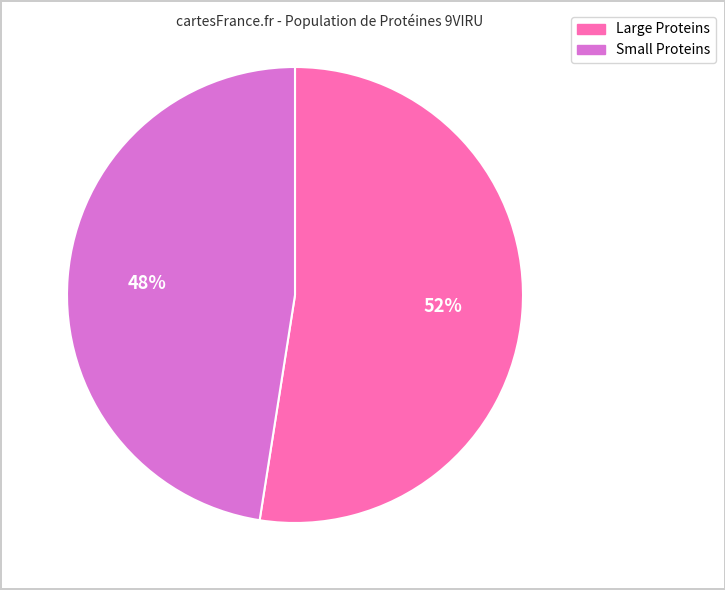

Does any single category account for the majority?

Yes